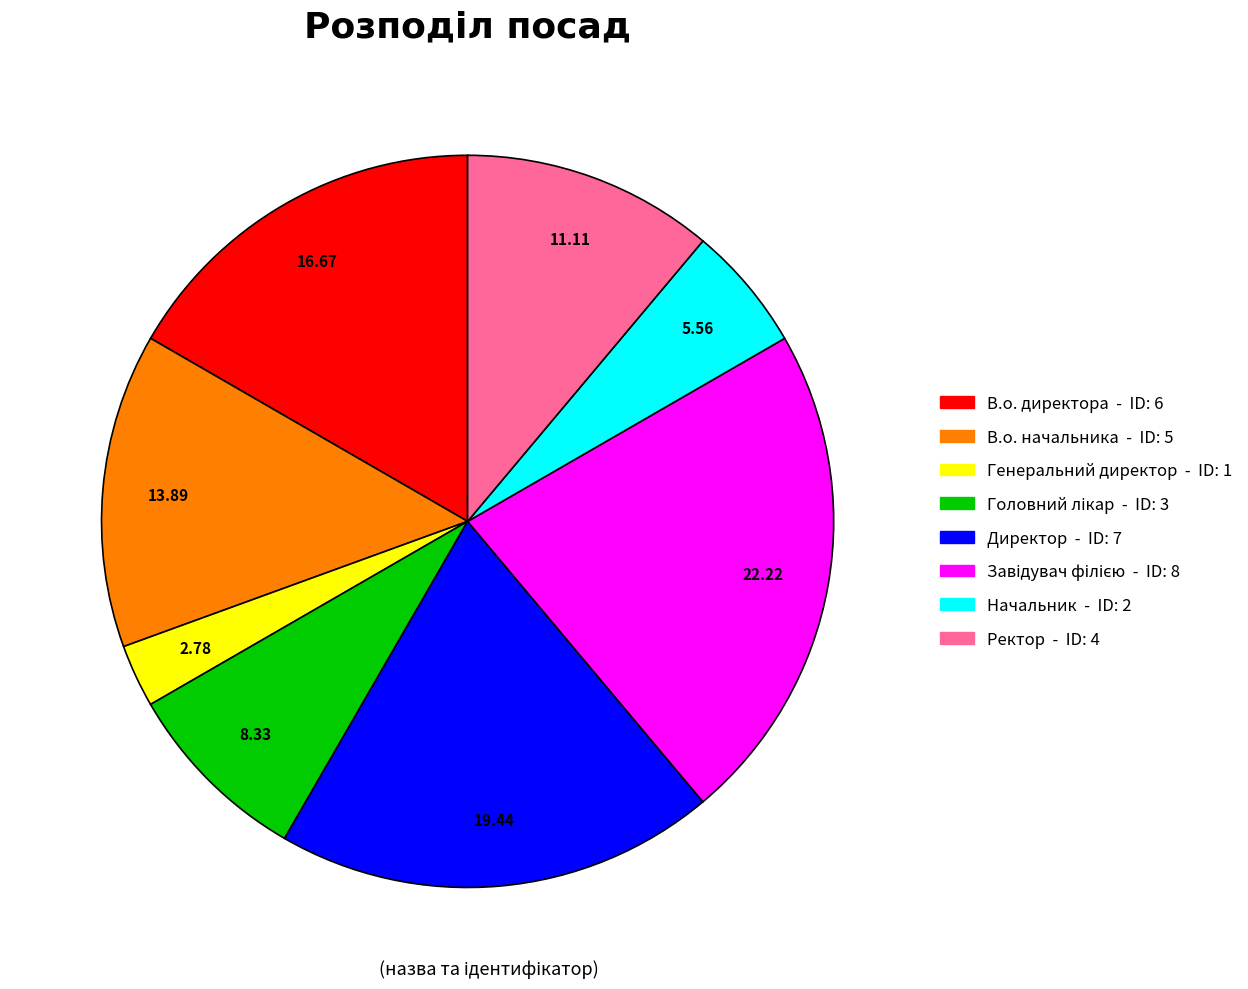

What is the ratio of the value at Директор to the value at Генеральний директор?

7.0